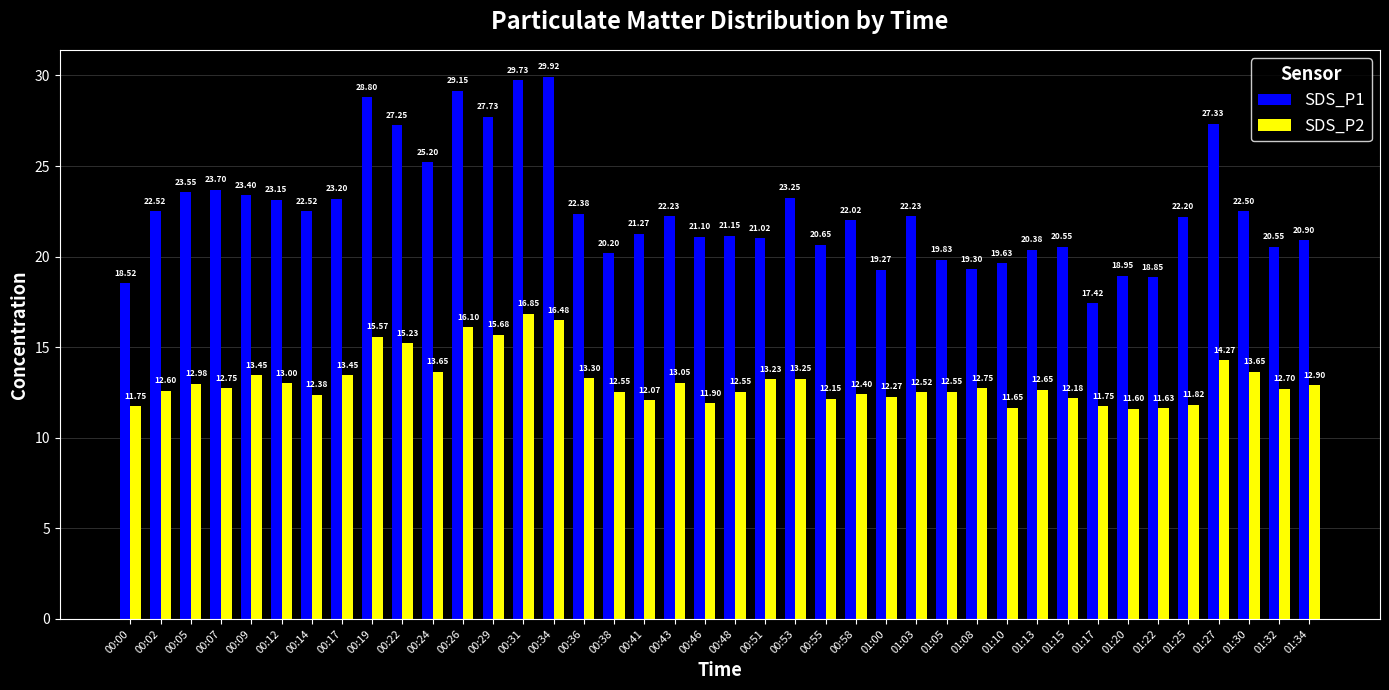

The value of SDS_P1 at 00:55 is 20.6. True or false?

True